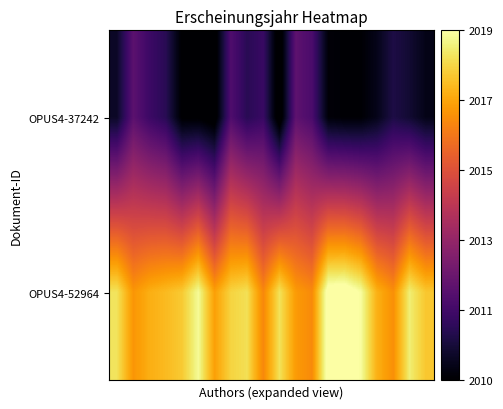

At which category is the sum across all series the highest?

7